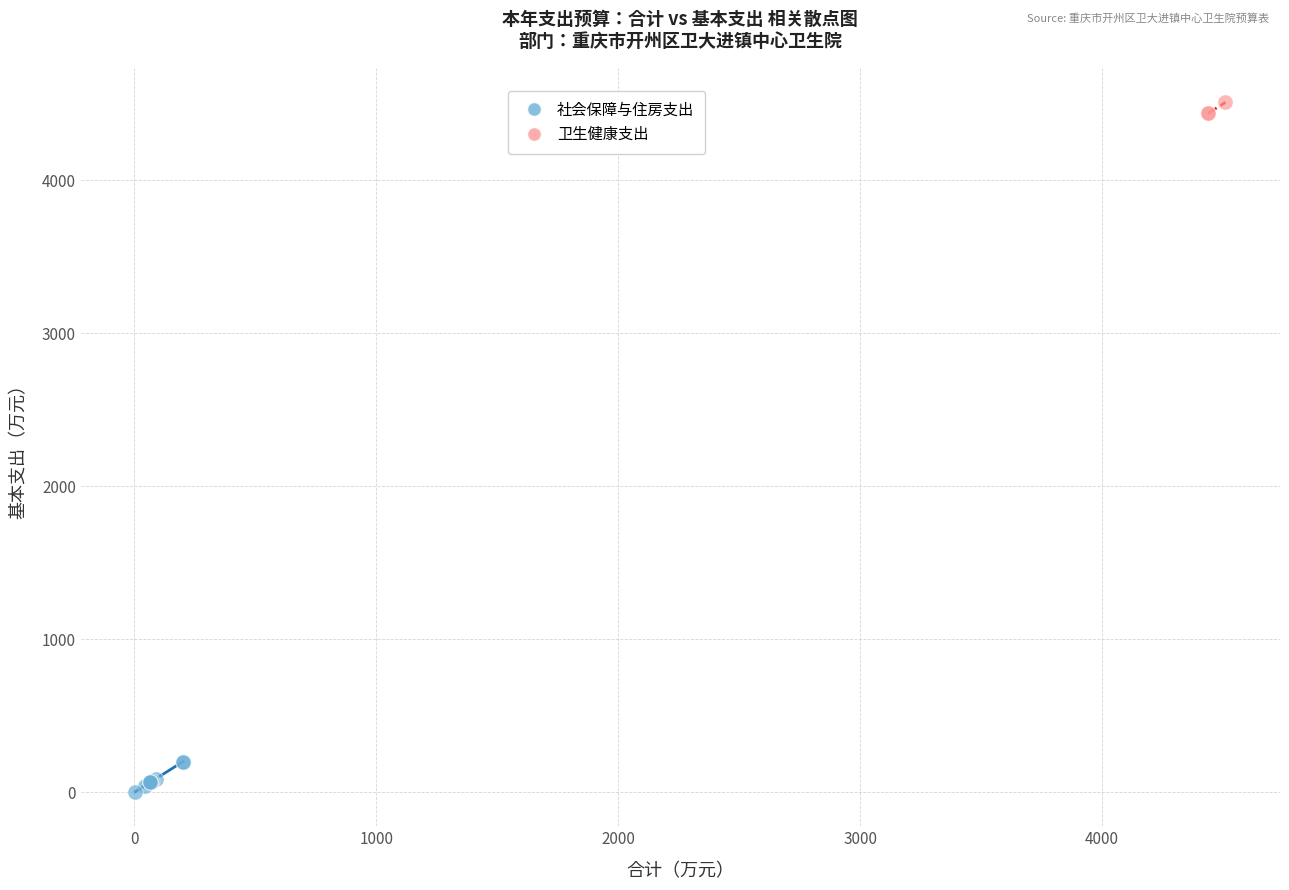

Which series has the widest spread of Y values?

社会保障与住房支出